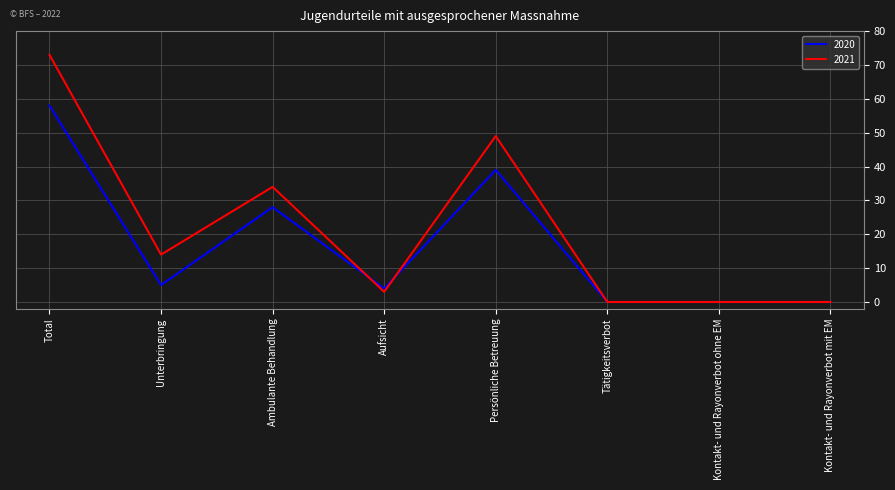

What is the difference between the second highest and minimum values in the 2021 series?

49